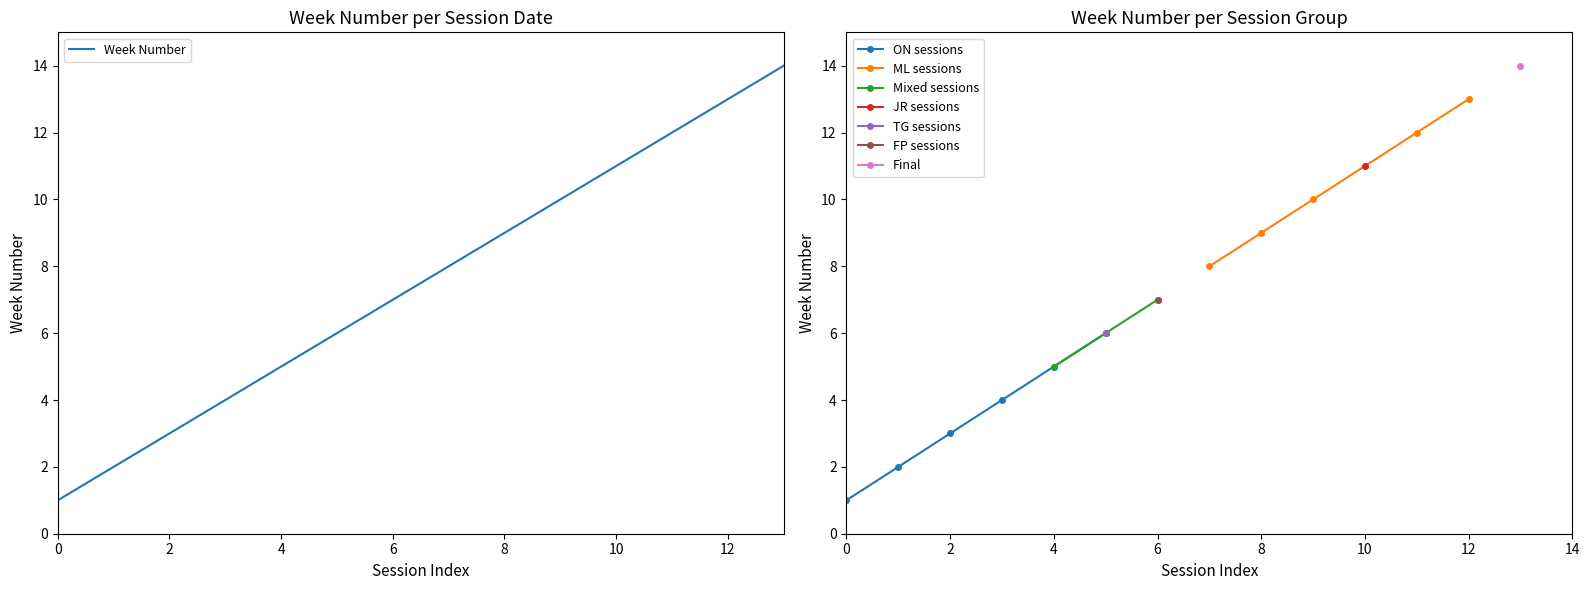

What is the highest value of the ON sessions series?

6